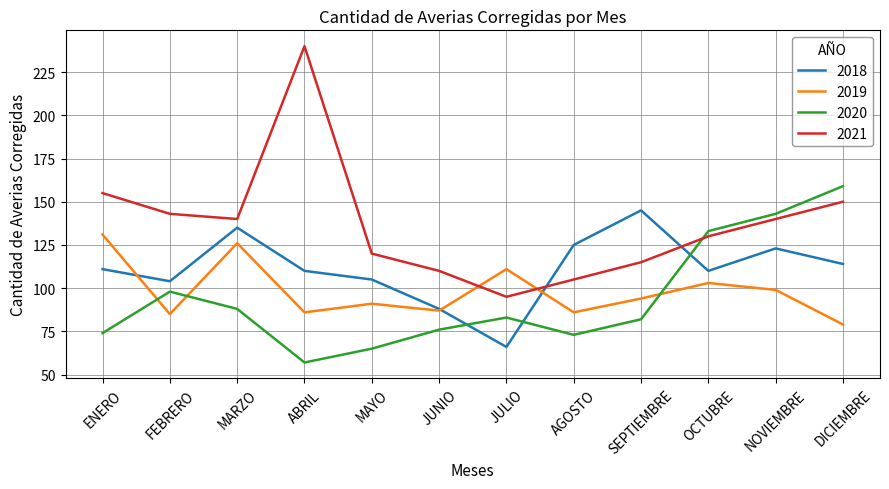

At which label does 2020 reach its peak?

DICIEMBRE